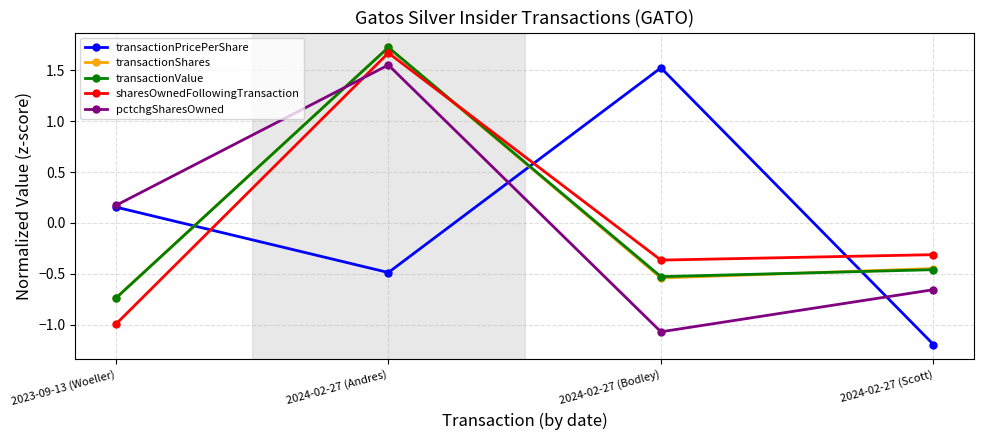

Is it true that pctchgSharesOwned equals -0.3 at 2024-02-27 (Scott)?

False